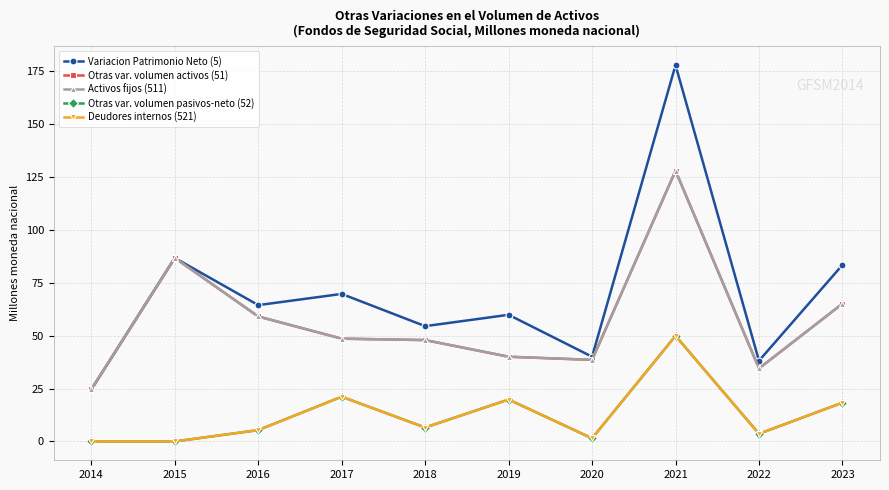

How many lines are shown in the chart?

5